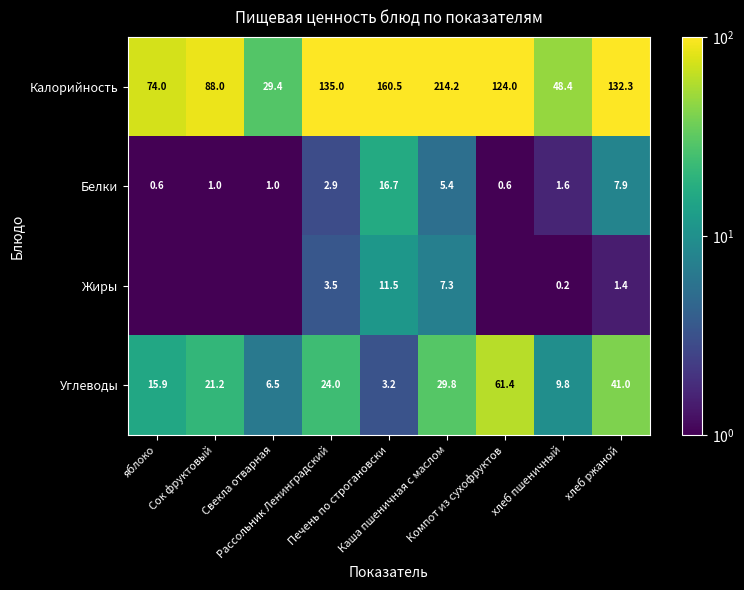

The value of Калорийность at Сок фруктовый is 55.2. True or false?

False